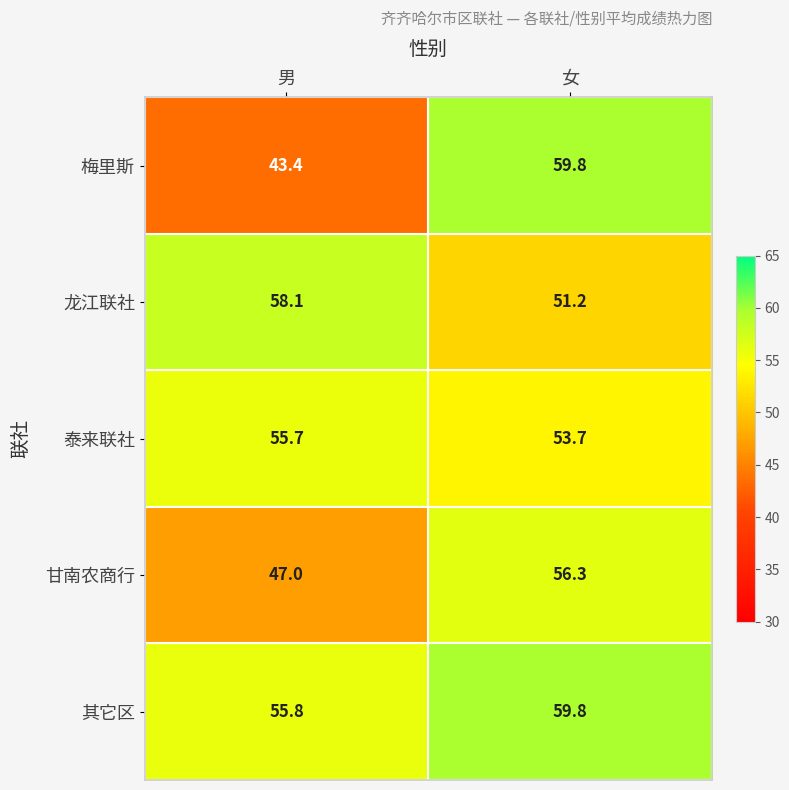

What is the difference between the maximum and minimum values in the 龙江联社 series?

6.9